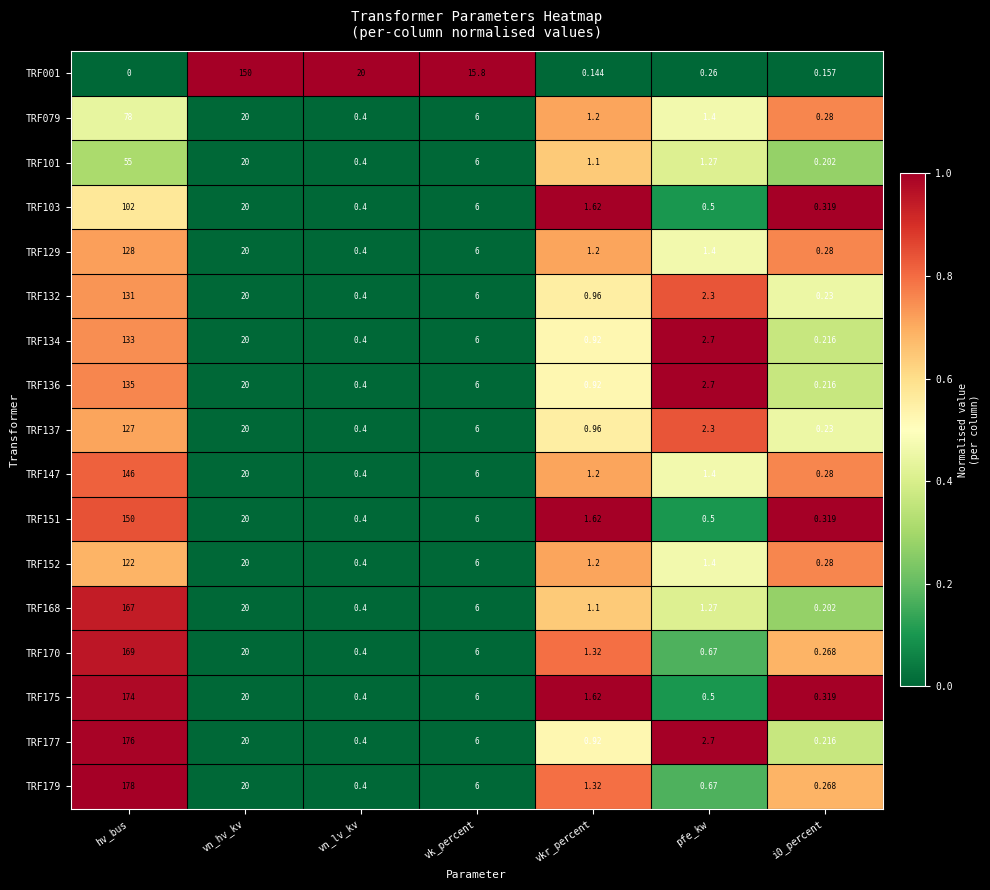

What is the maximum value shown in the chart?

178.0